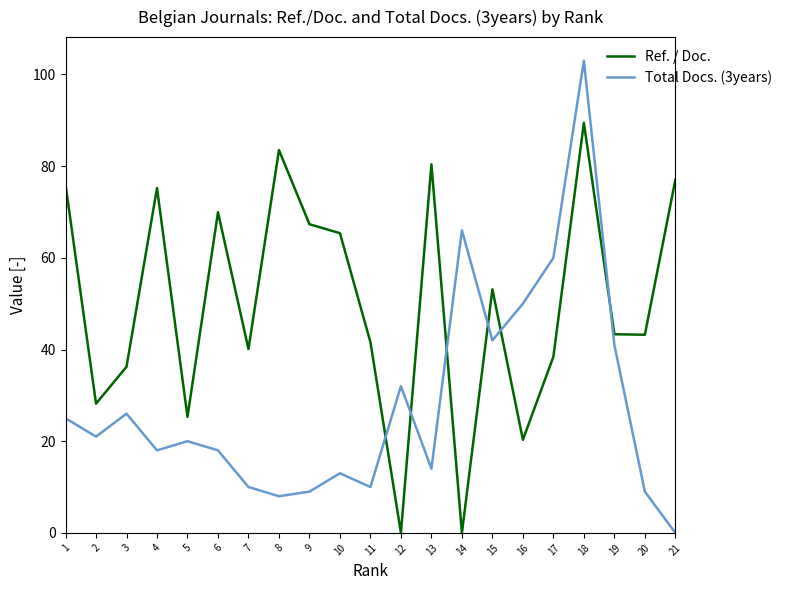

The value of Ref. / Doc. at 19 is 64.8. True or false?

False